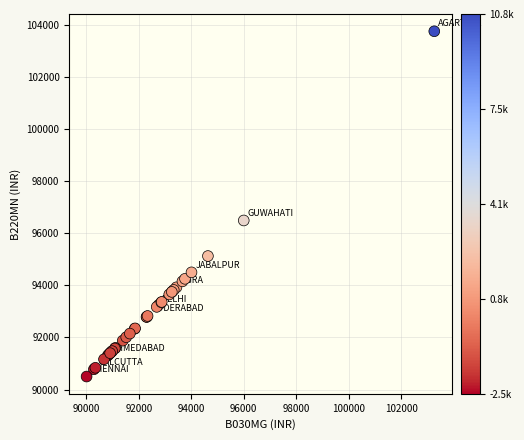

What Y value in the scatter plot is closest to 97125?

96489